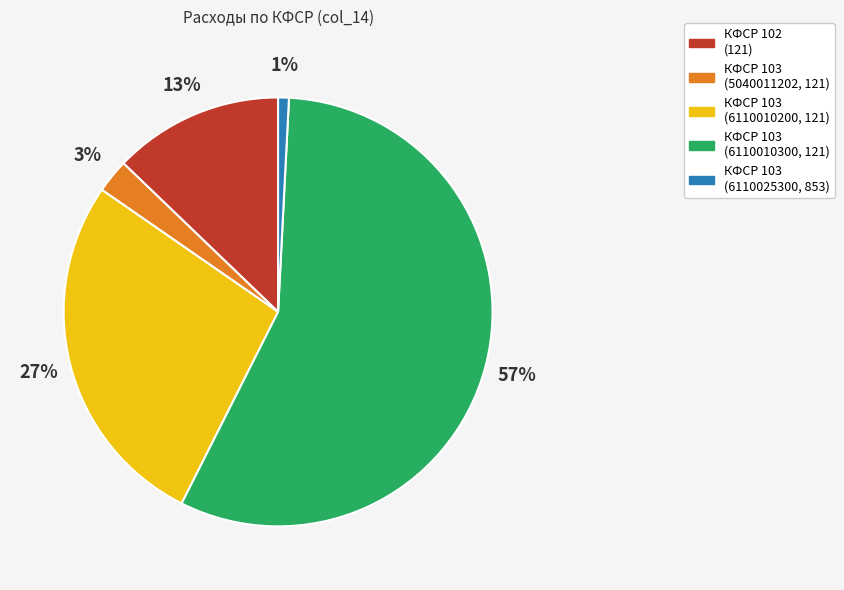

To the nearest percent, what is the average slice percentage?

20%